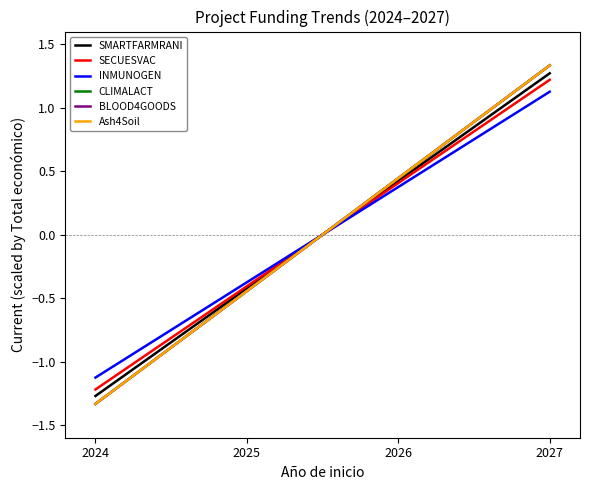

Where is CLIMALACT nearest to the value 0?

2025